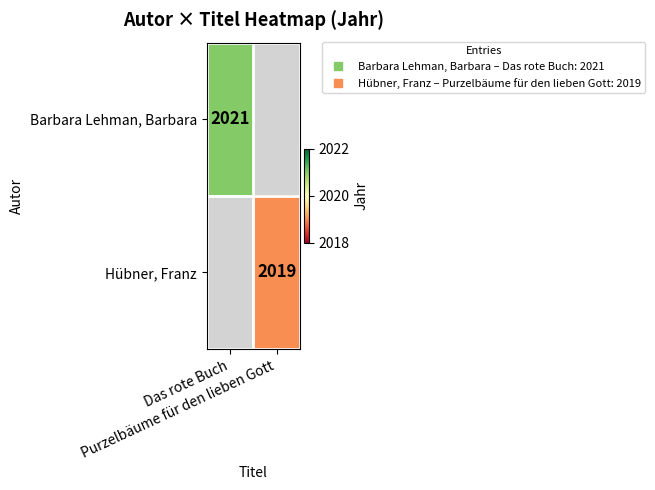

True or false: Barbara Lehman, Barbara has a value of 0 at Purzelbäume für den lieben Gott.

True